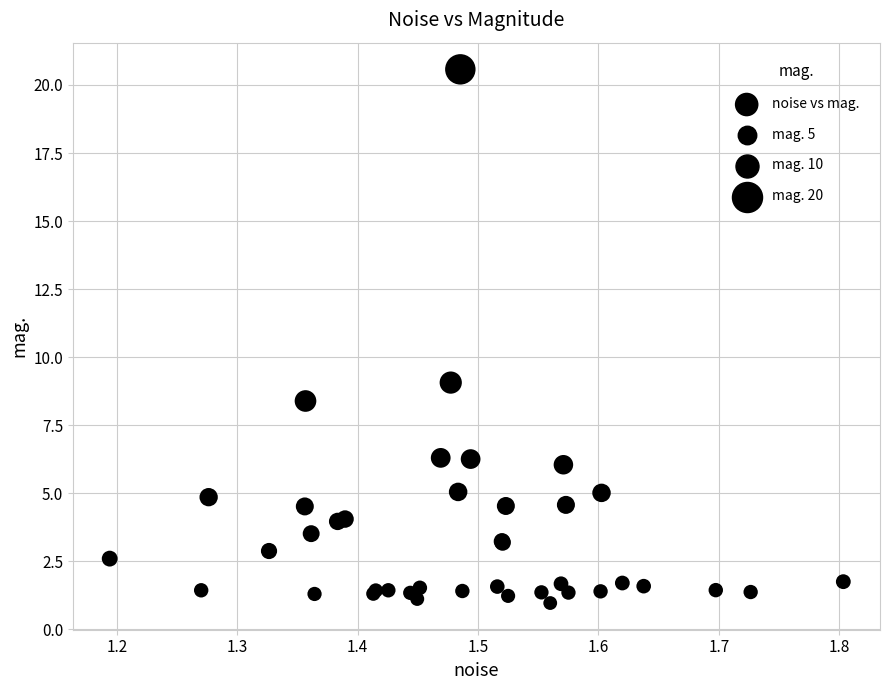

What Y value in the scatter plot is closest to 10?

9.1